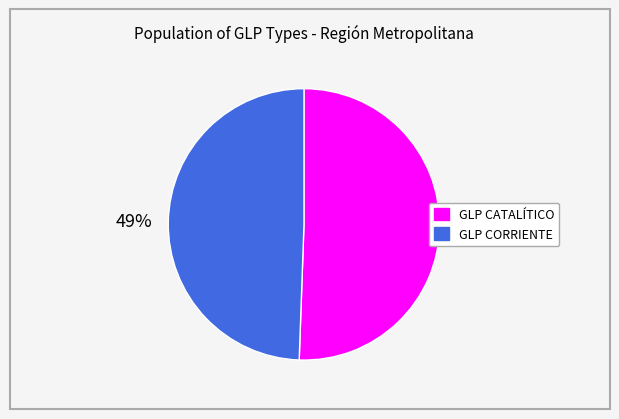

Does any single category account for the majority?

Yes